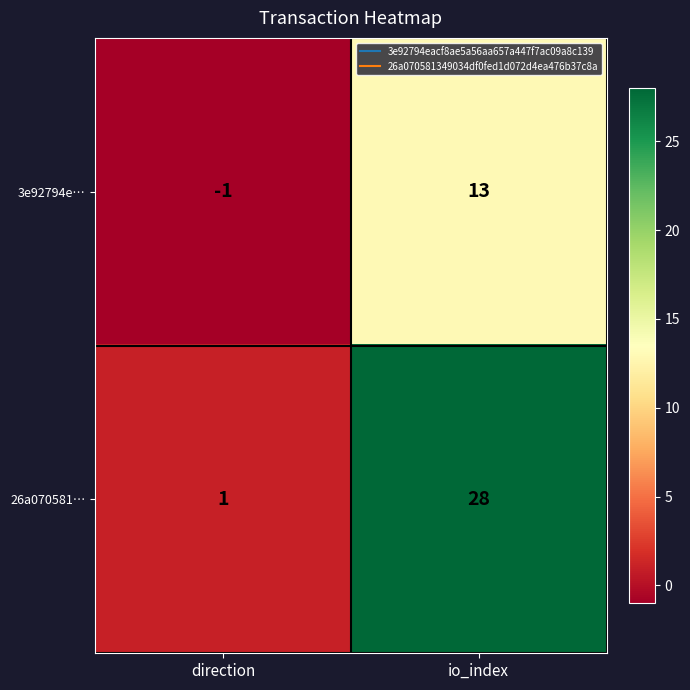

What is the maximum value shown in the chart?

28